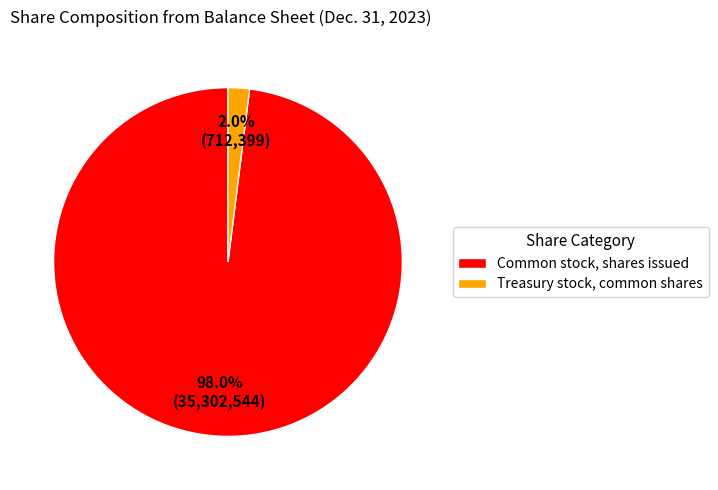

To the nearest percent, what is the average slice percentage?

50%